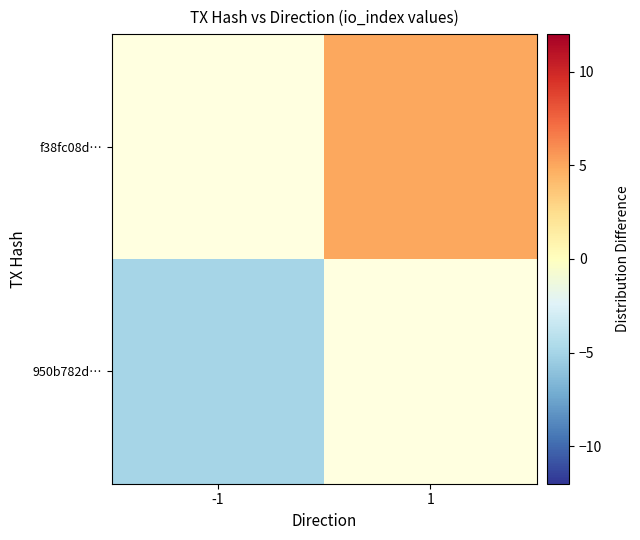

What is the maximum value shown in the chart?

5.0